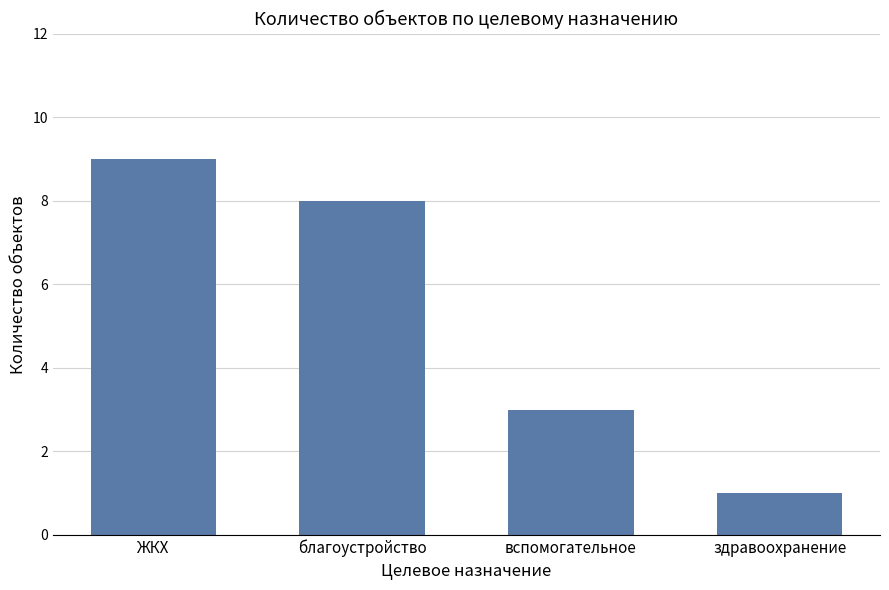

What is the label of the 4th bar from the right?

ЖКХ